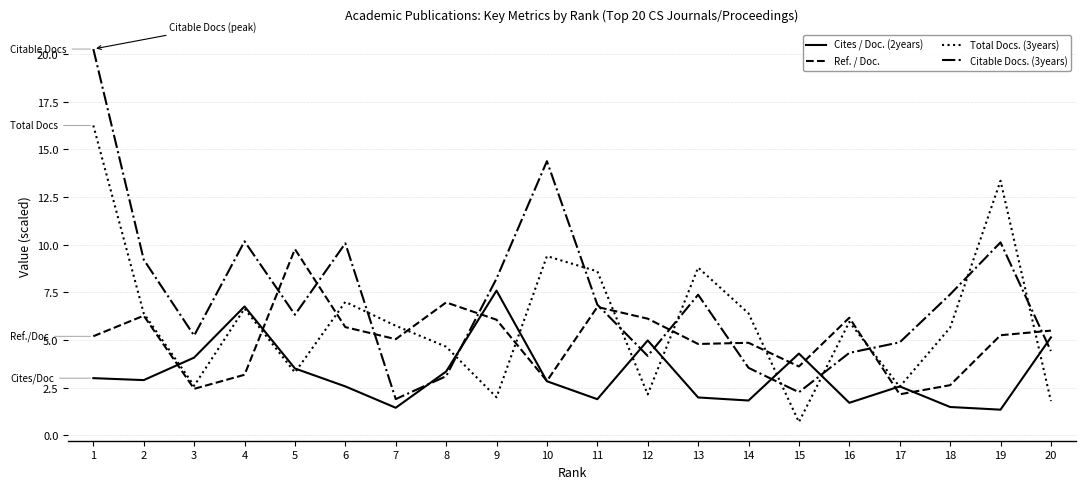

At which category does the chart reach its minimum across all series?

15